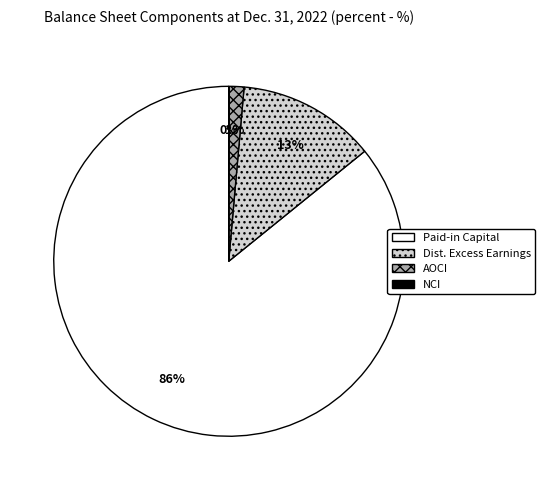

To the nearest percent, what is the combined percentage of Paid-in Capital and Dist. Excess Earnings?

99%